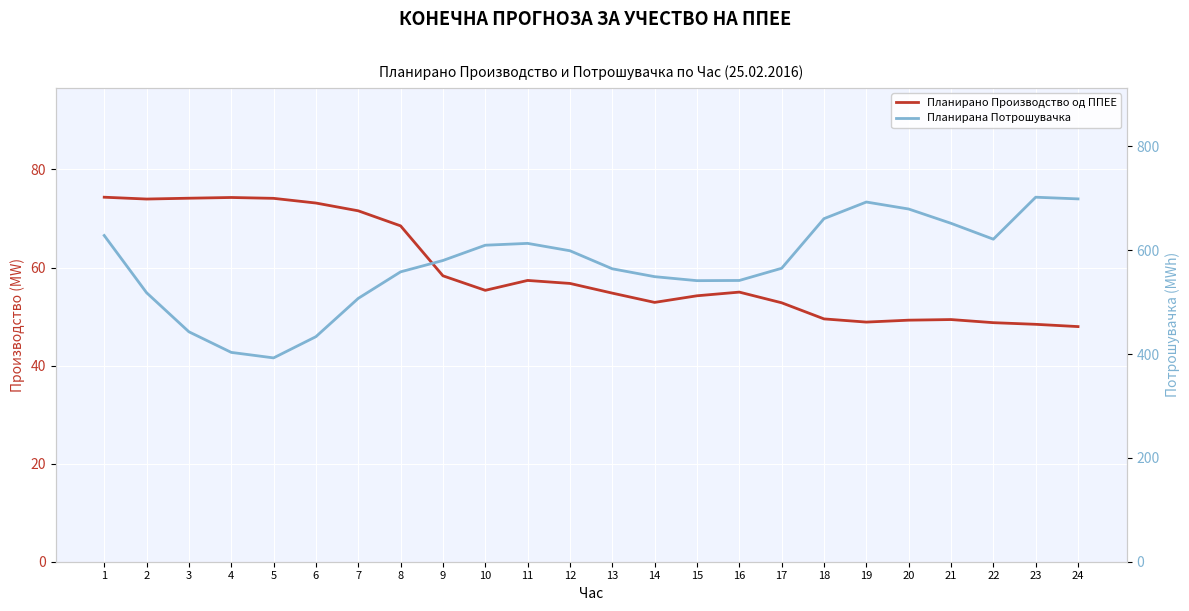

Is the value of Планирана Потрошувачка at 8 greater than the value of Планирано Производство од ППЕЕ at 18?

Yes